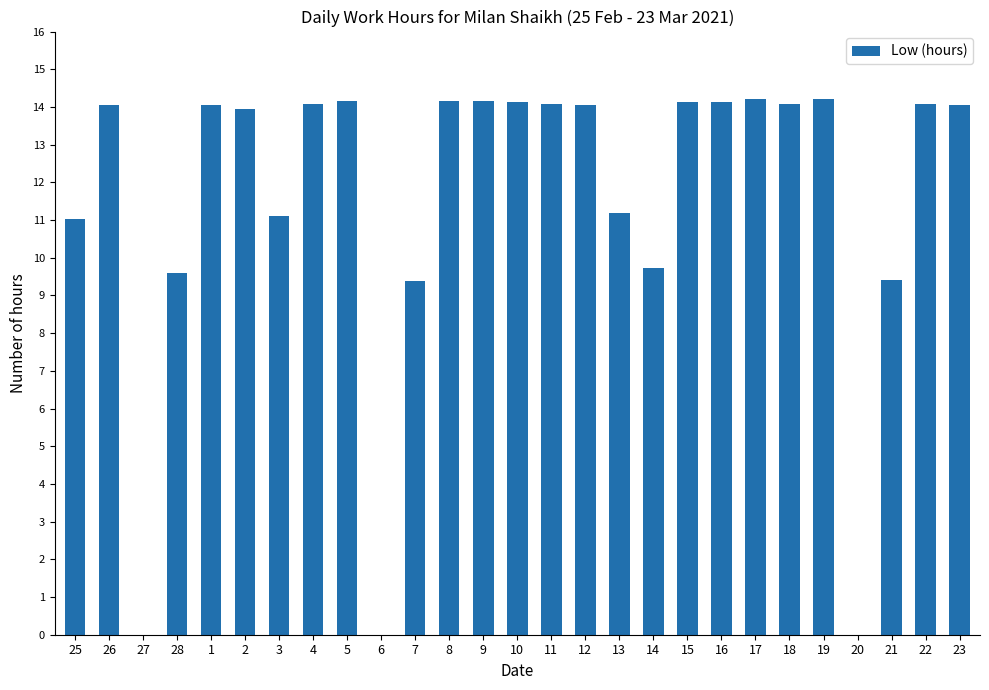

What is the approximate value at 11?

14.1